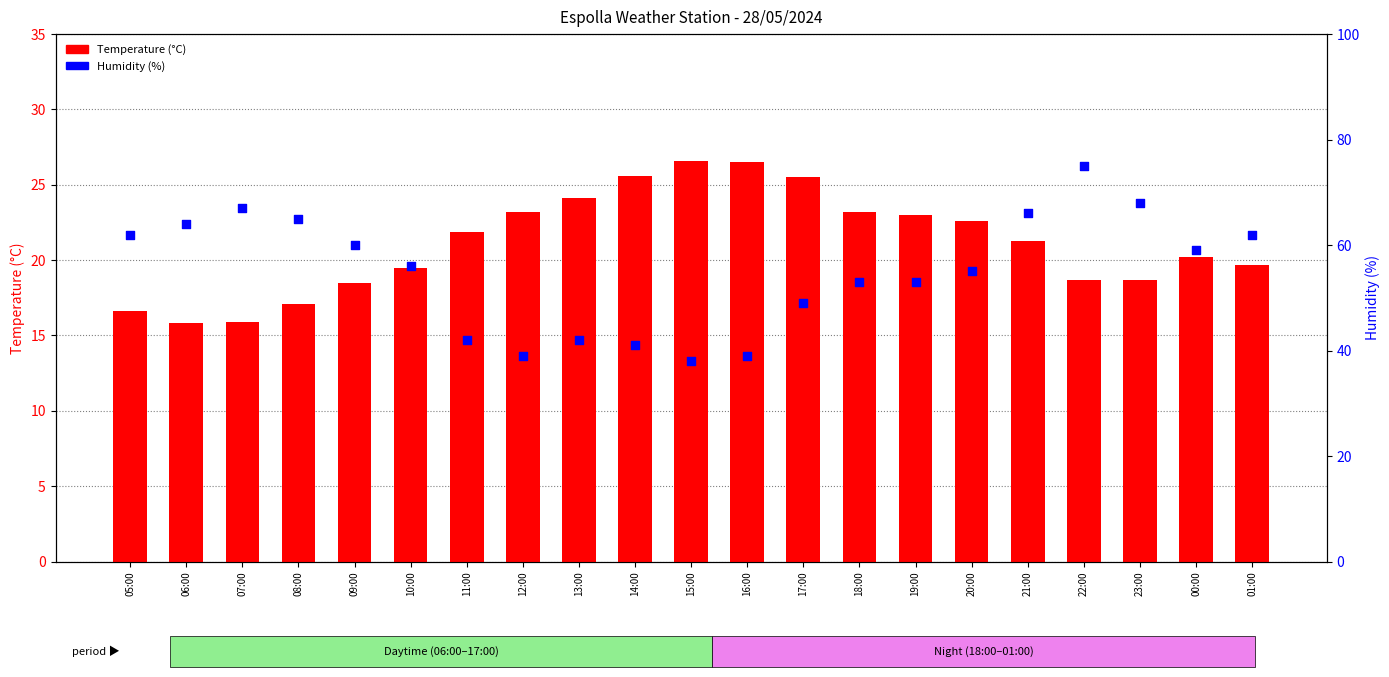

Which series reaches the maximum Y coordinate?

Humidity (%)